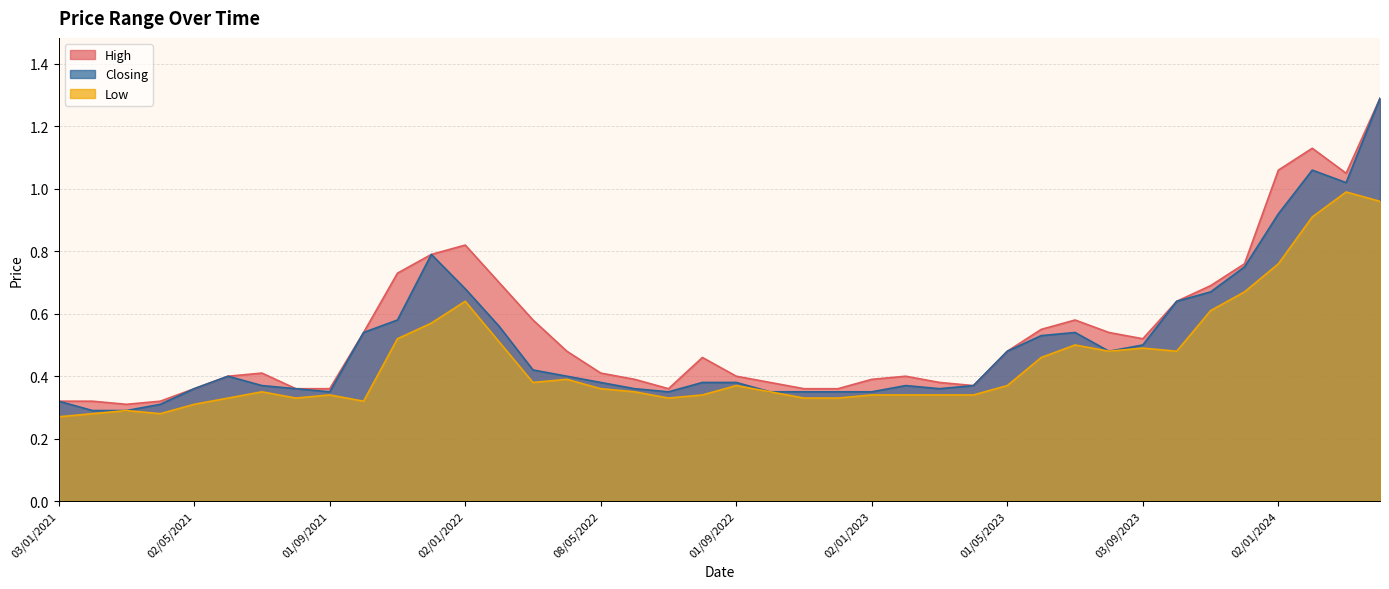

The High series shows 0.2 at 01/06/2021. True or false?

False